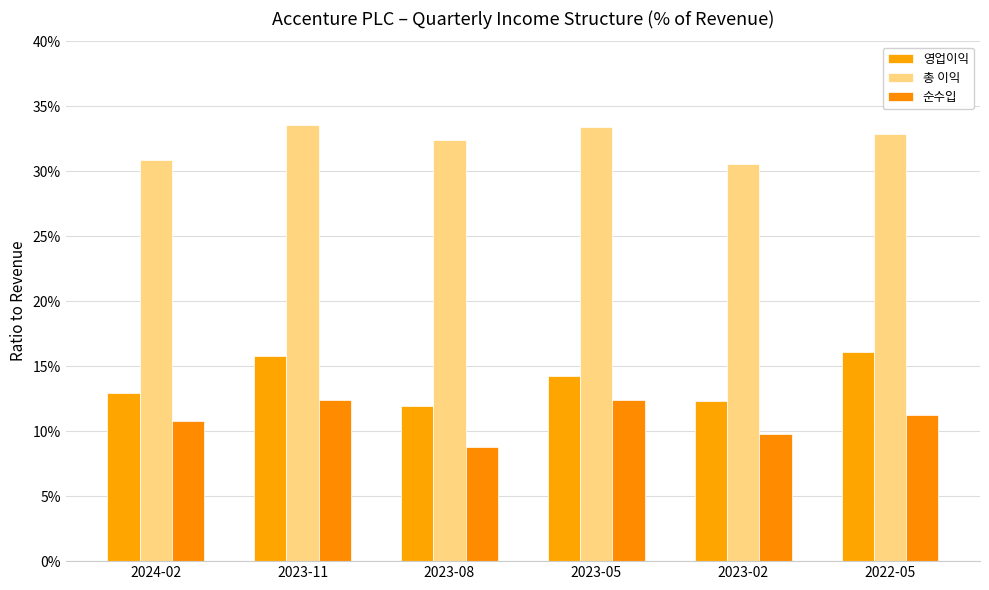

Are the bars horizontal?

No